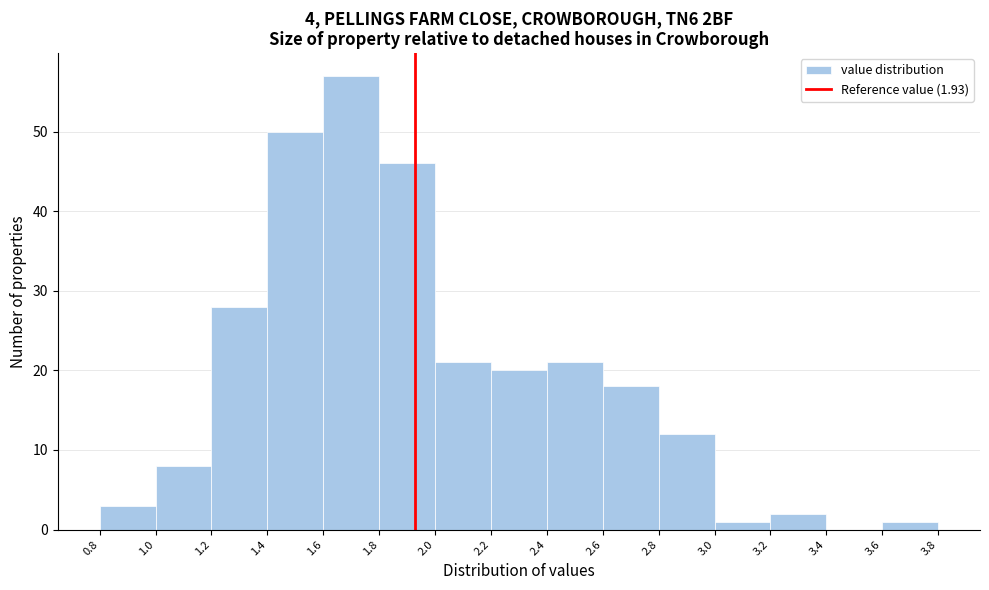

What is the height of the bar covering 2.0 to 2.2 on the x-axis? The values are not printed on the chart, so give them approximately, as read against the axis.

21